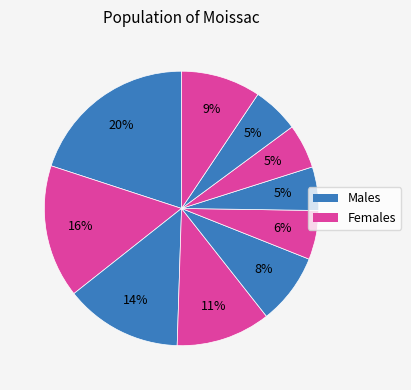

Count the number of slices in the pie.

10